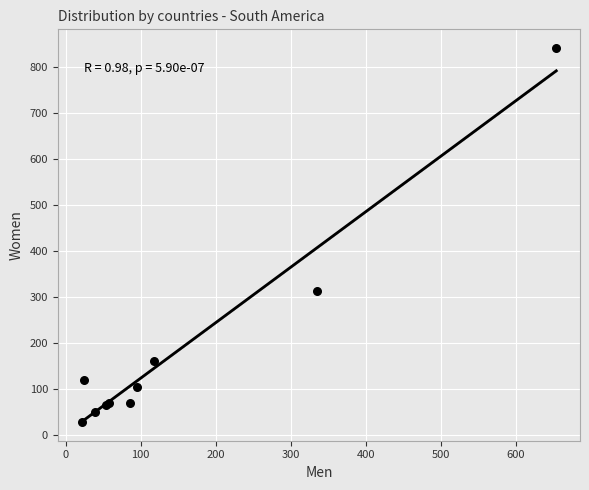

What Y value in the scatter plot is closest to 435?

314